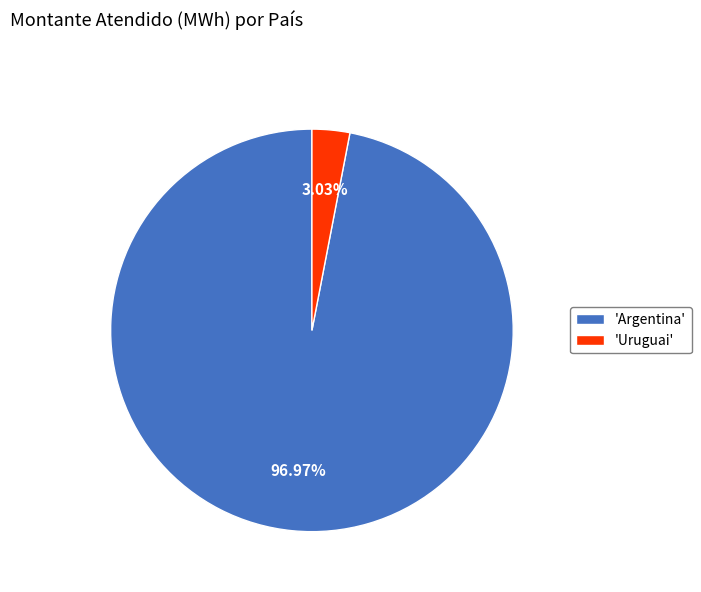

Does 'Argentina' represent more than half of the total?

Yes